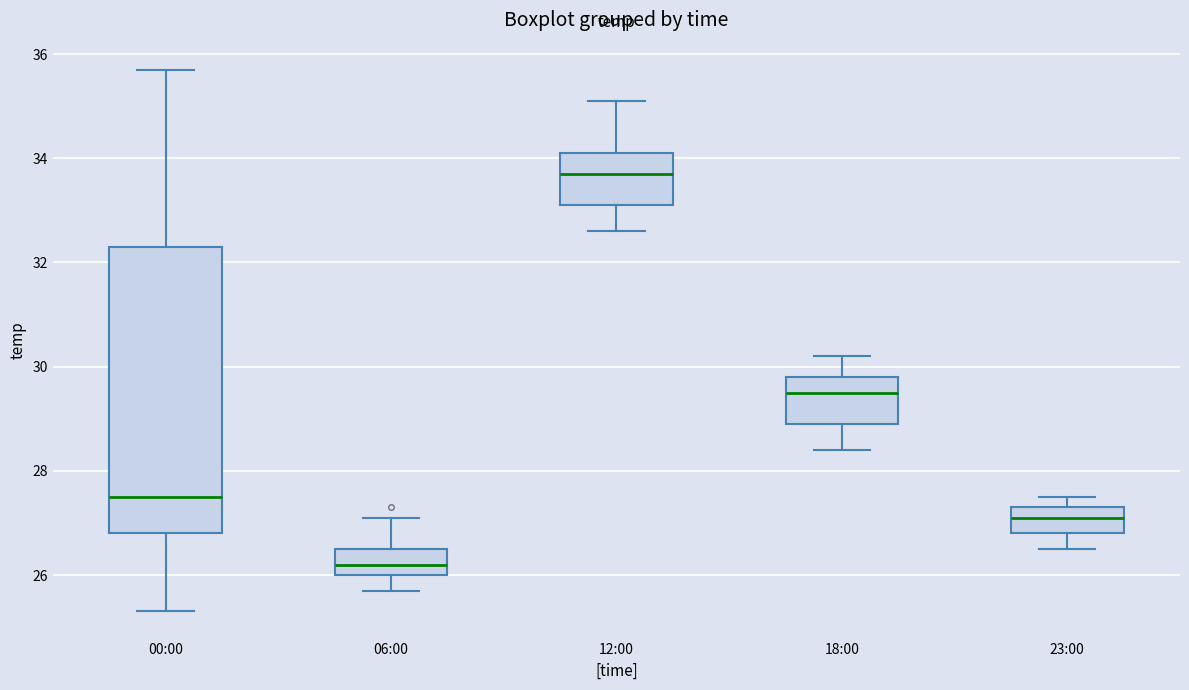

Which box's median line is the lowest?

06:00